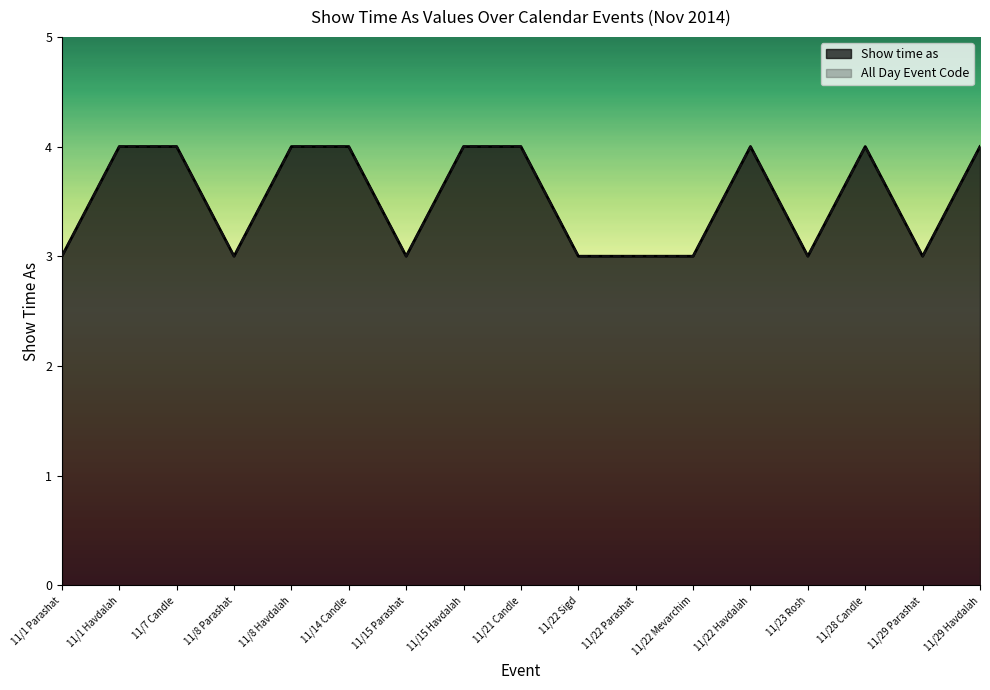

The all_day series shows 6 at 11/1 Havdalah. True or false?

False